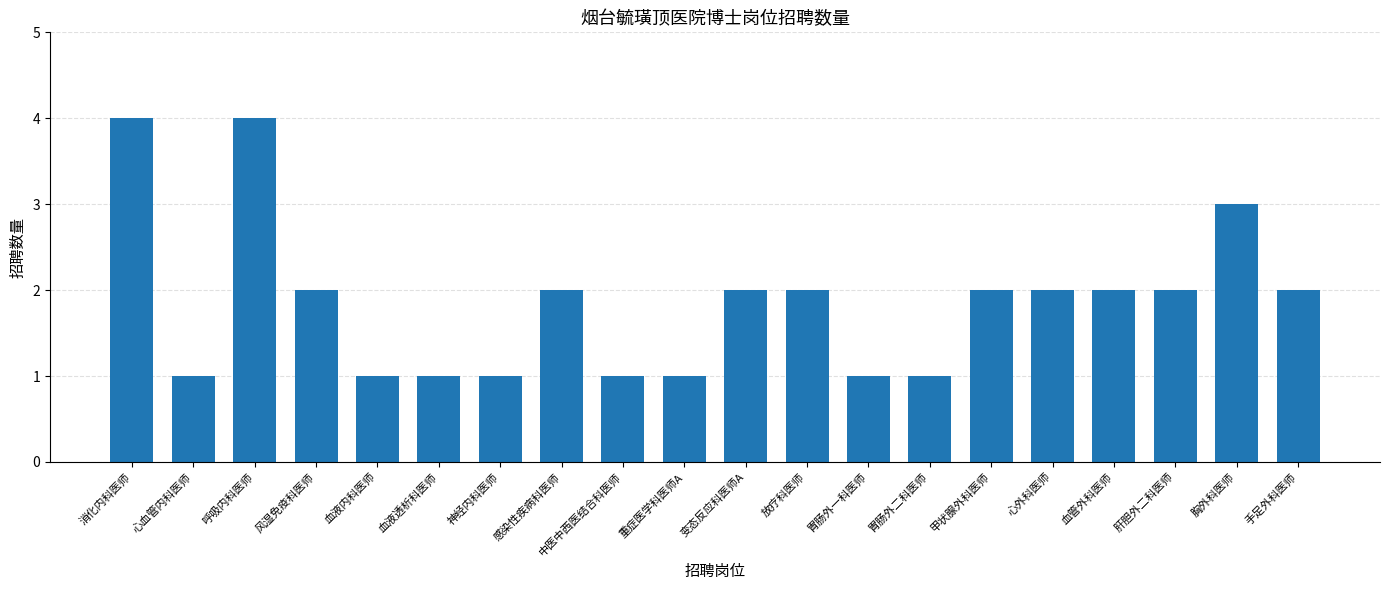

What is the maximum value shown in the chart?

4